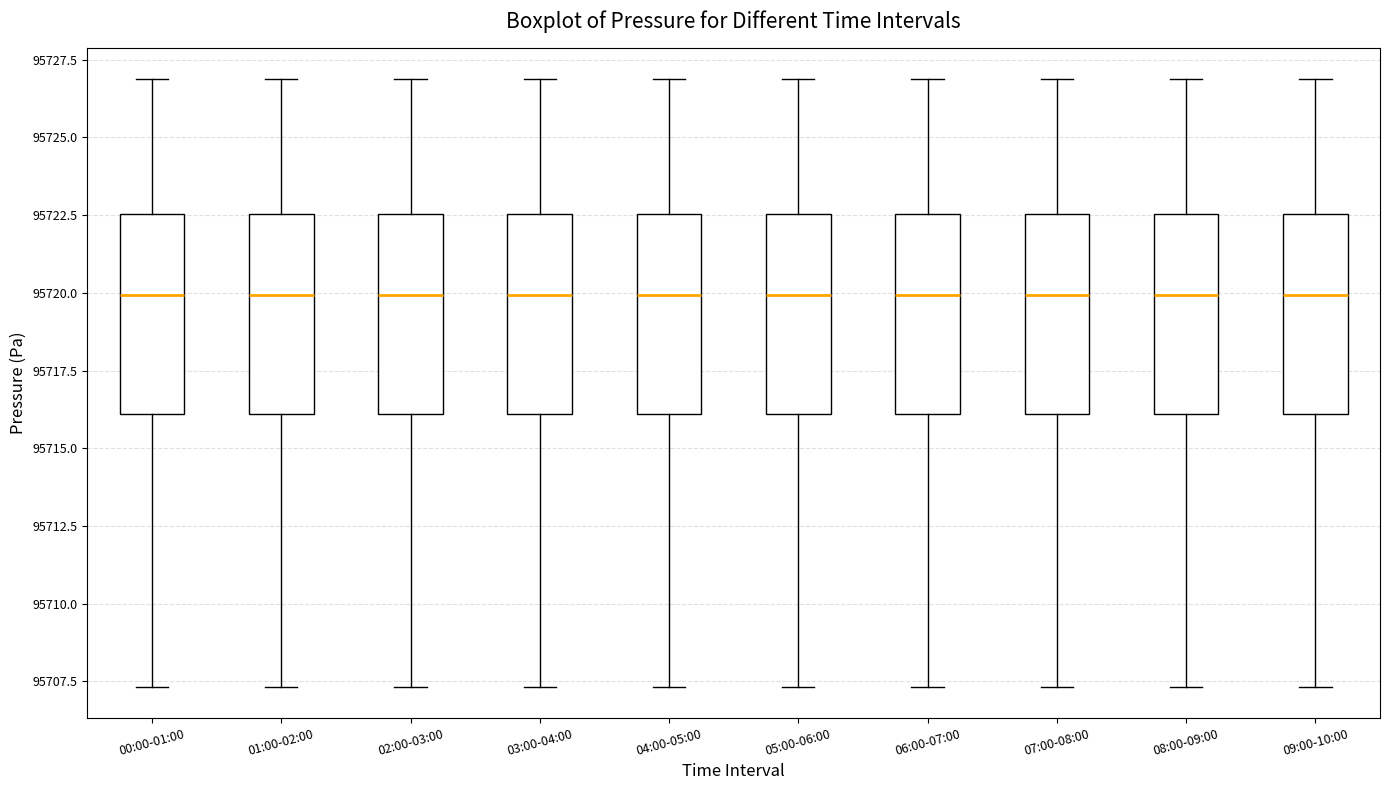

Where is the upper edge of the box for 01:00-02:00 on the y-axis? The values are not printed on the chart, so give them approximately, as read against the axis.

95722.5